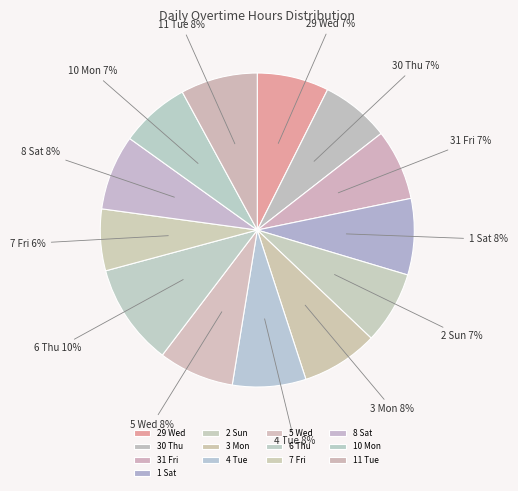

The 2 Sun slice represents 7% of the pie. True or false?

True